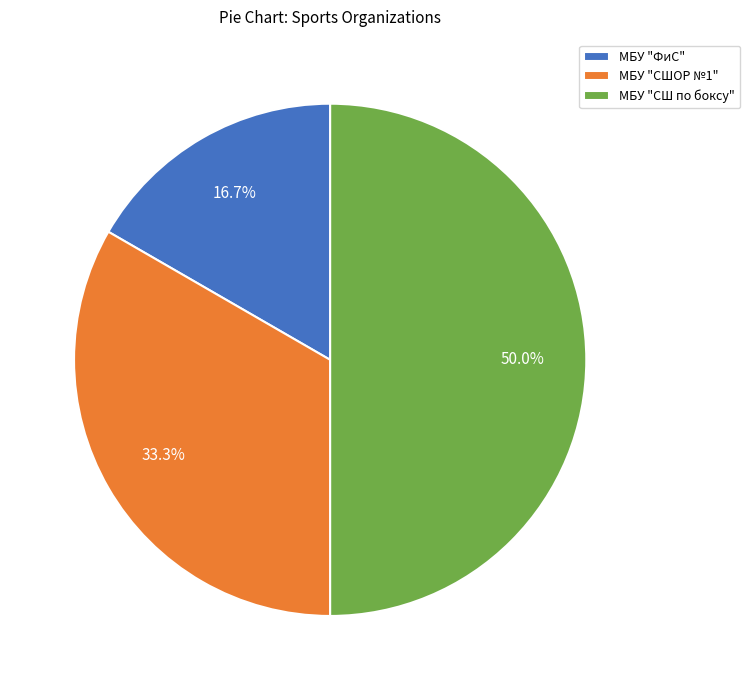

Which slice is the largest?

МБУ "СШ по боксу"